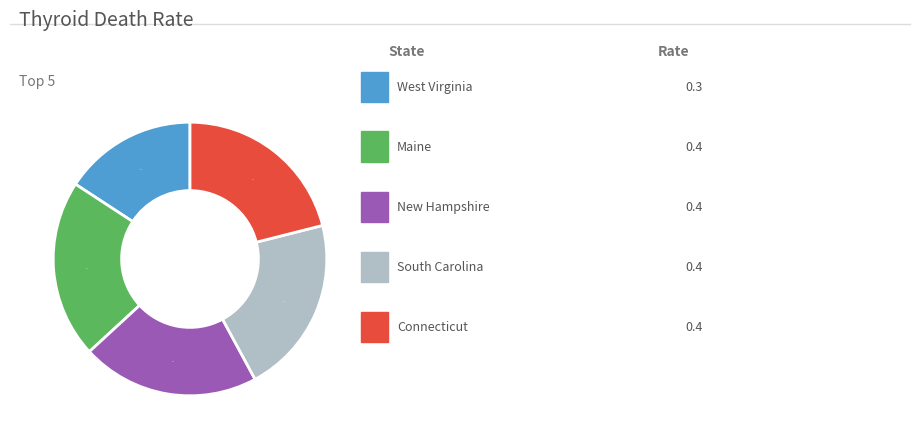

To the nearest percent, what is the difference between the largest and smallest slice percentages?

5%